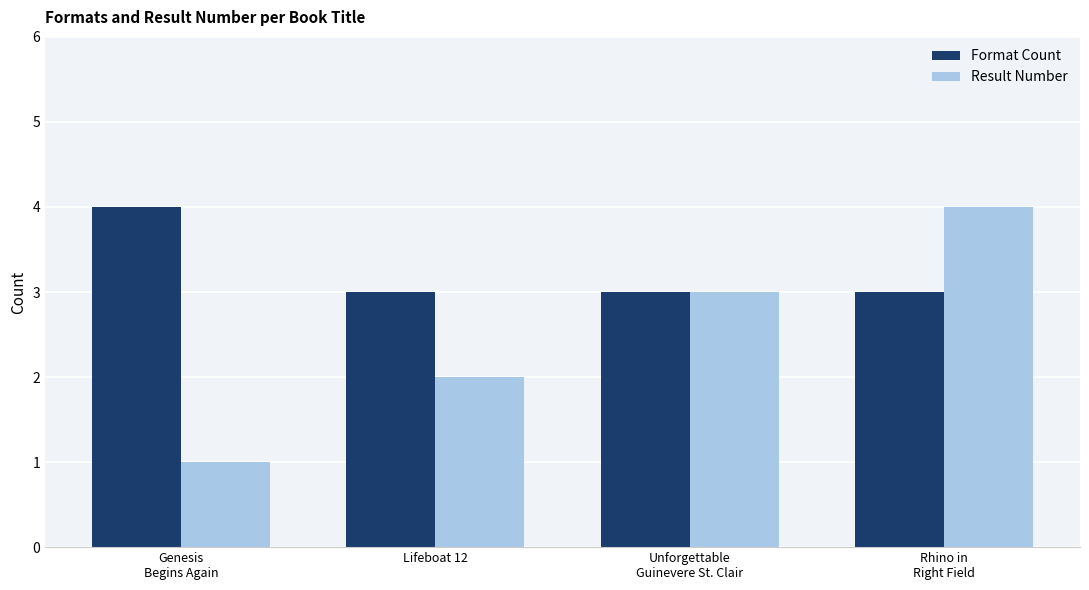

Where is Result Number nearest to the value 2?

Lifeboat 12